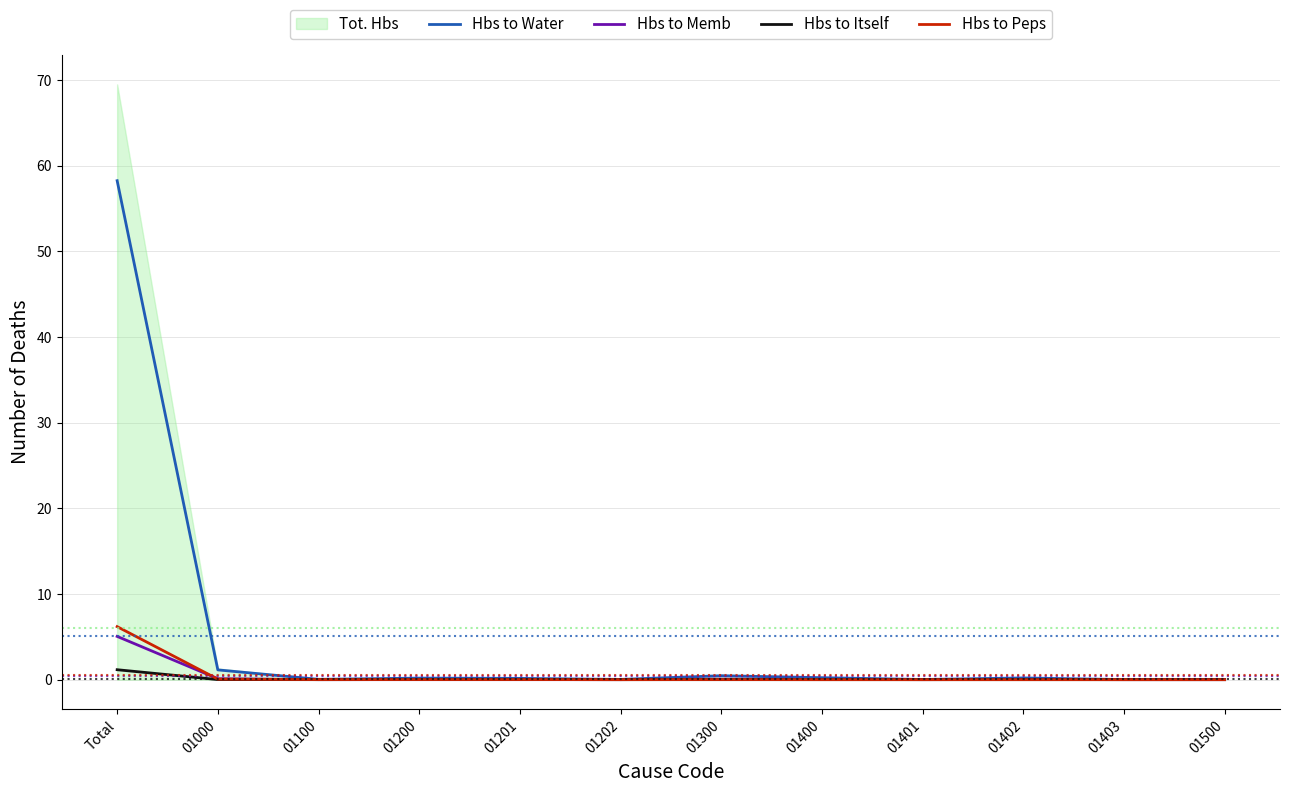

What is the sum of the Hbs to Memb values at 01202 and 01300?

0.1